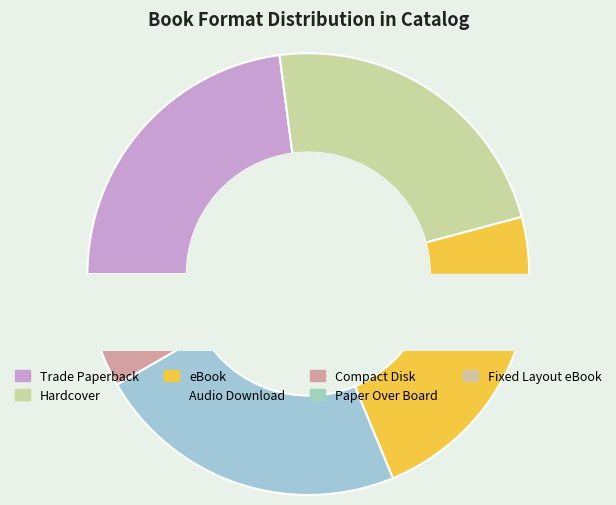

The eBook slice represents 23% of the pie. True or false?

True